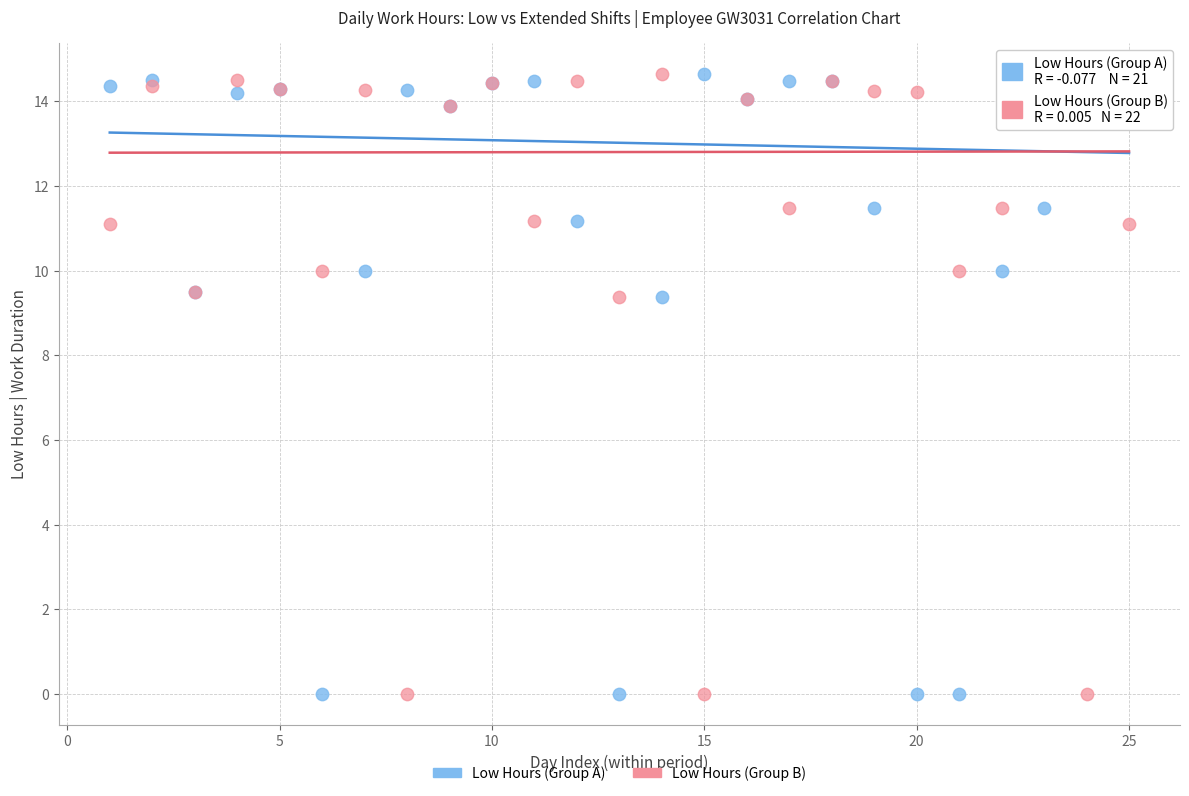

What is the X range (max minus min) for the scatter plot?

24.0